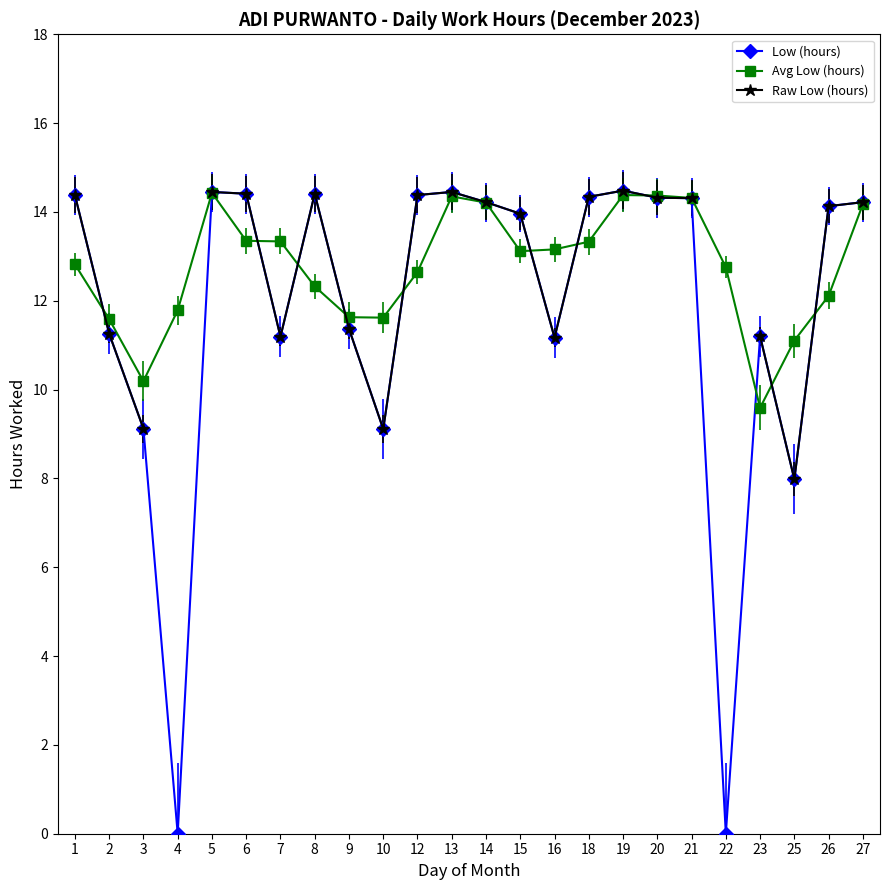

Rank the series by their average value, from highest to lowest.

Avg Low (hours), Raw Low (hours), Low (hours)